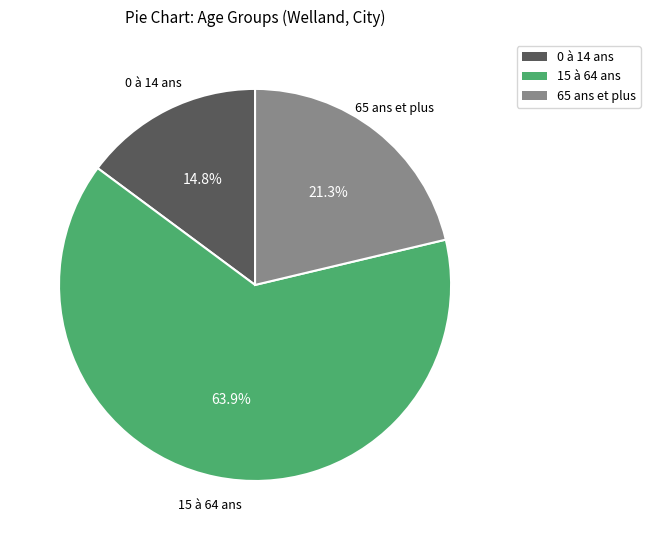

Does 0 à 14 ans represent more than half of the total?

No